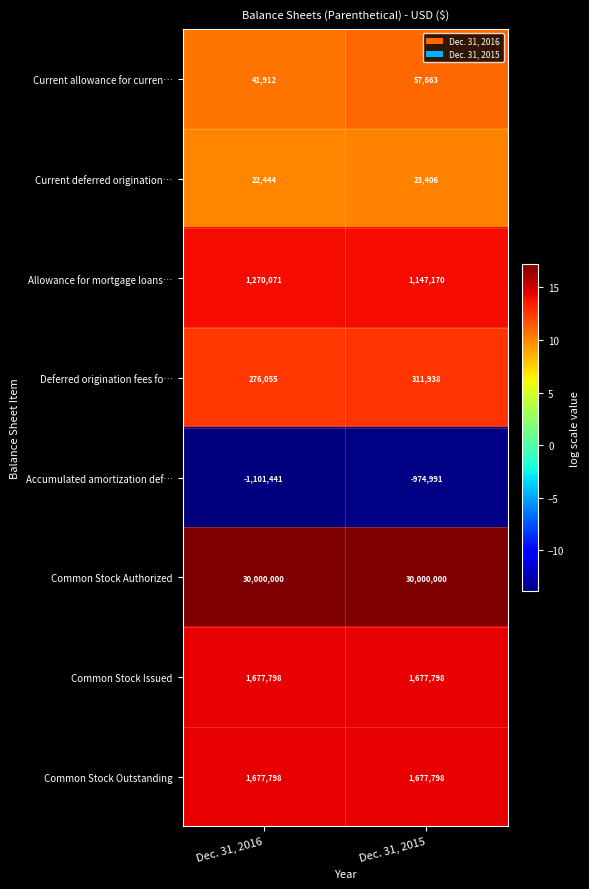

What is the greatest value displayed?

17.2